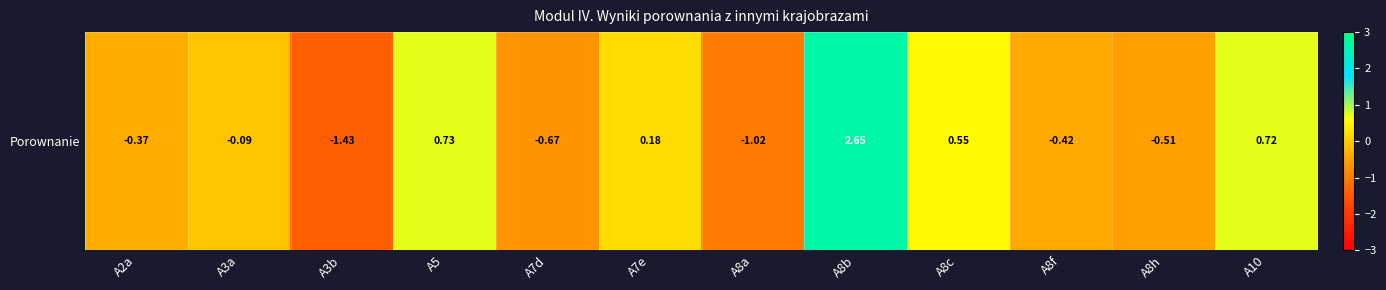

At which label does the data first exceed 0?

A5